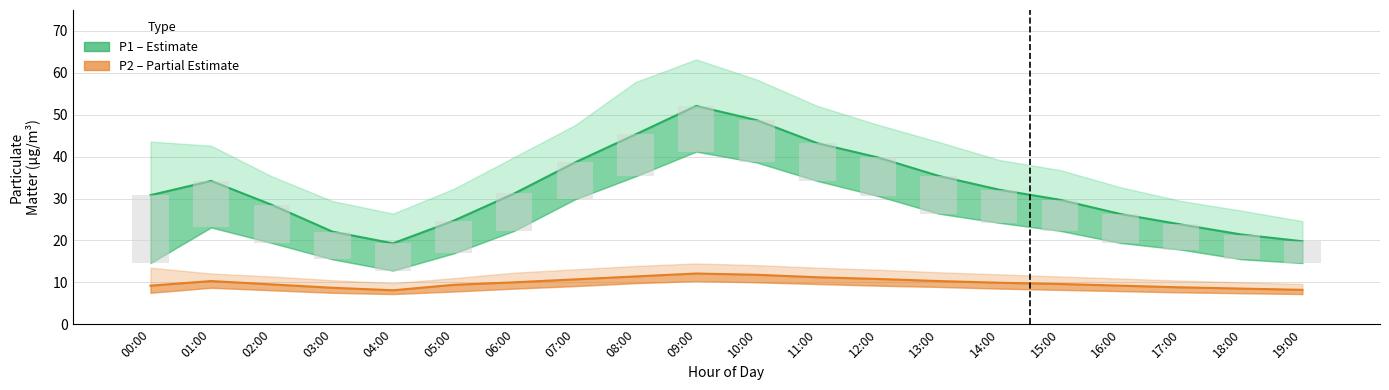

What is the greatest value displayed?

52.1